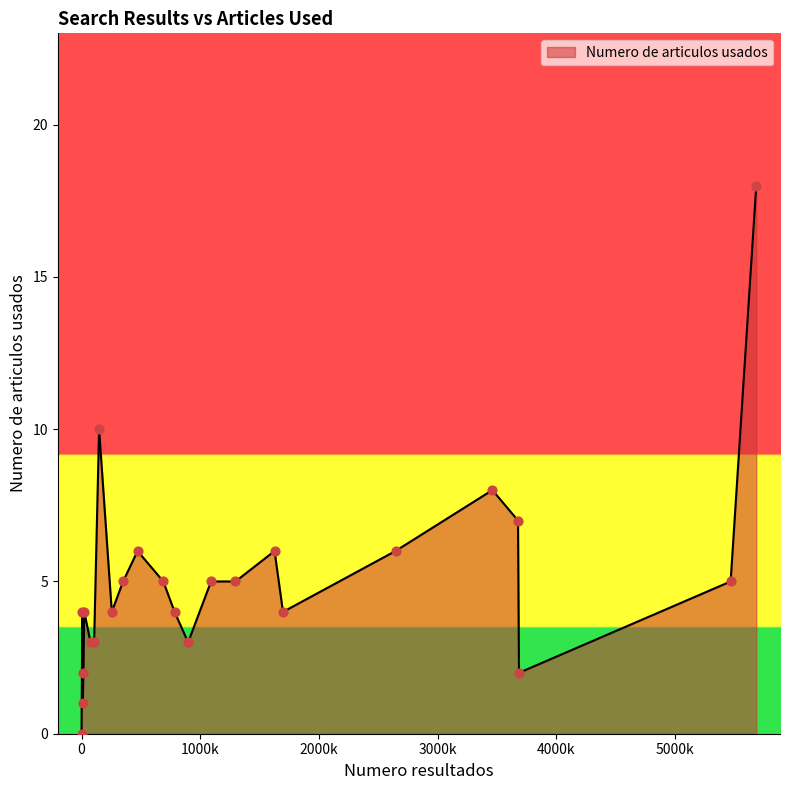

What is the maximum value shown in the chart?

18